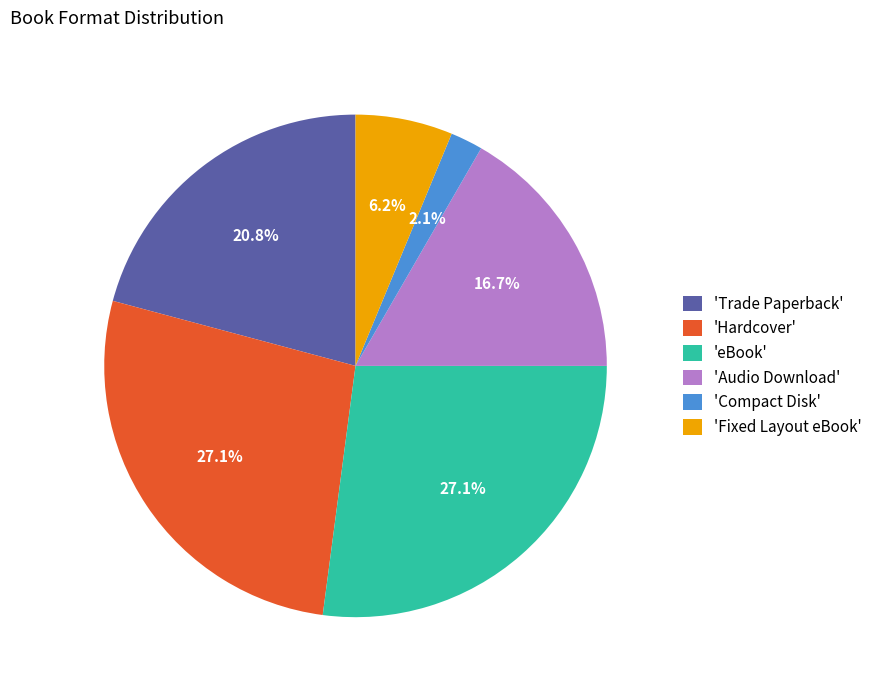

How many slices are in this pie chart?

6